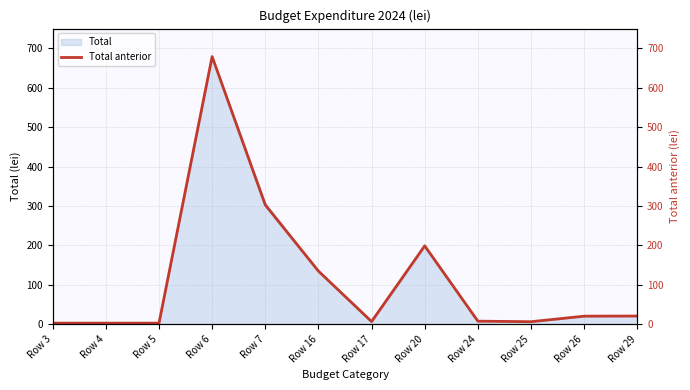

Is it true that the value at Row 24 is 11.0?

False